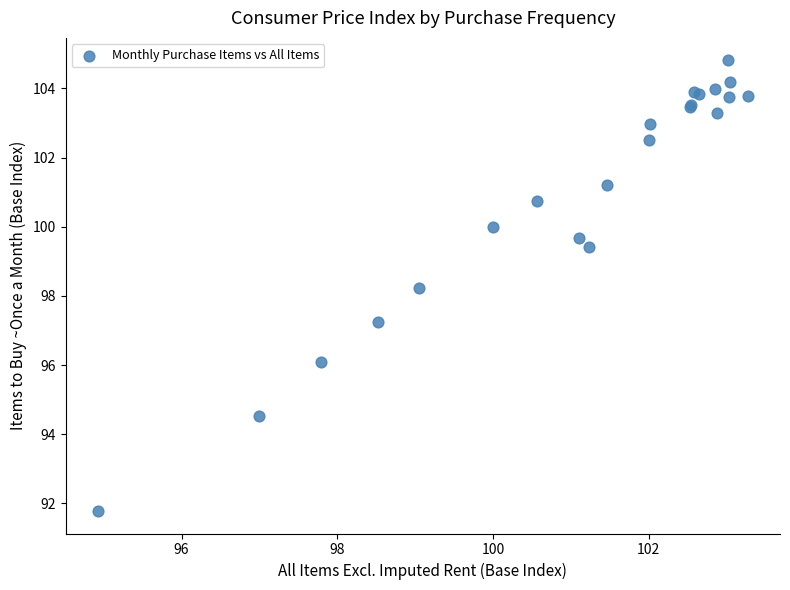

What Y value in the scatter plot is closest to 98?

98.2